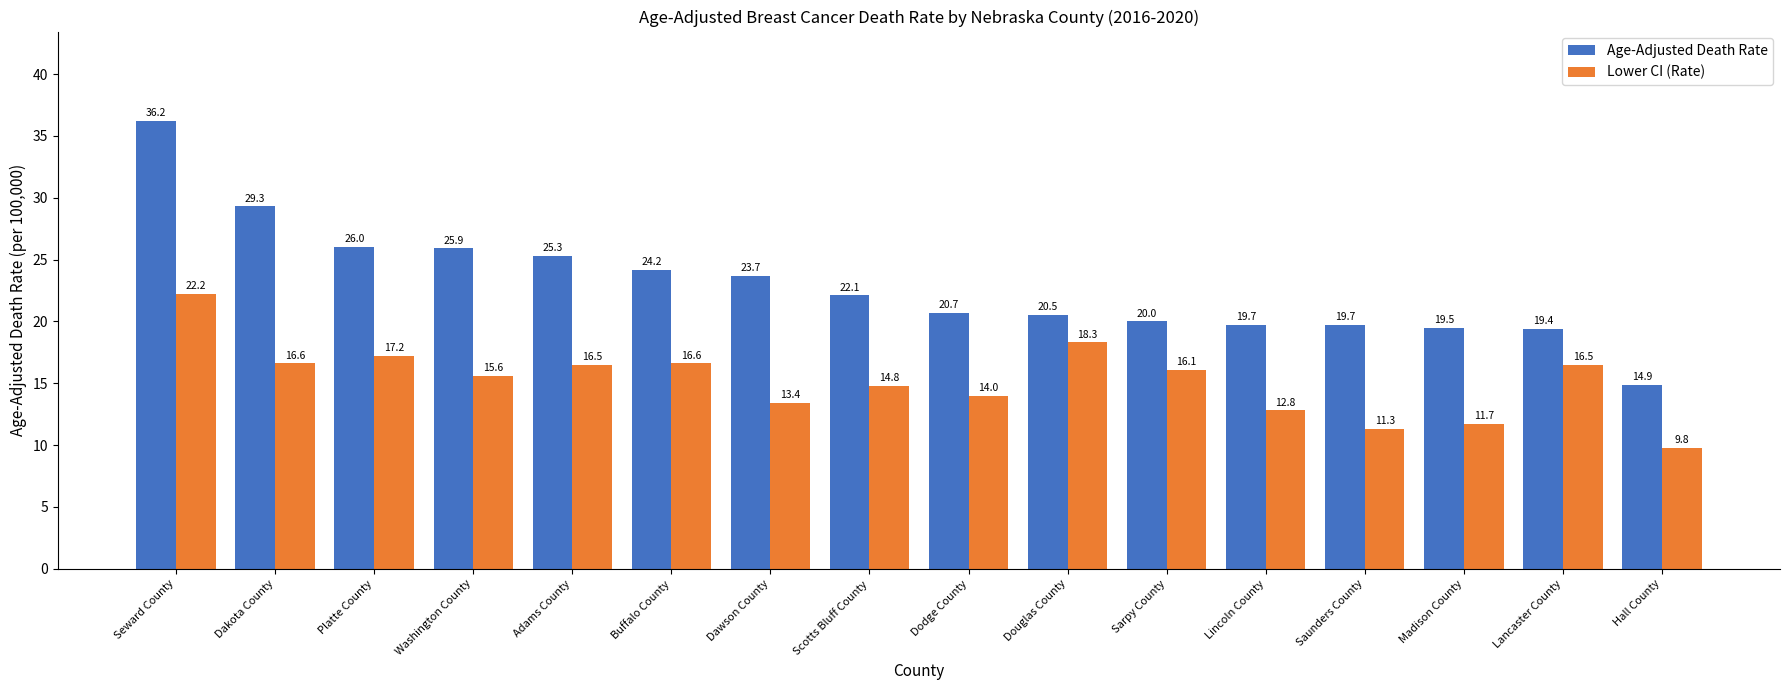

Which label corresponds to the smallest value in the chart?

Hall County